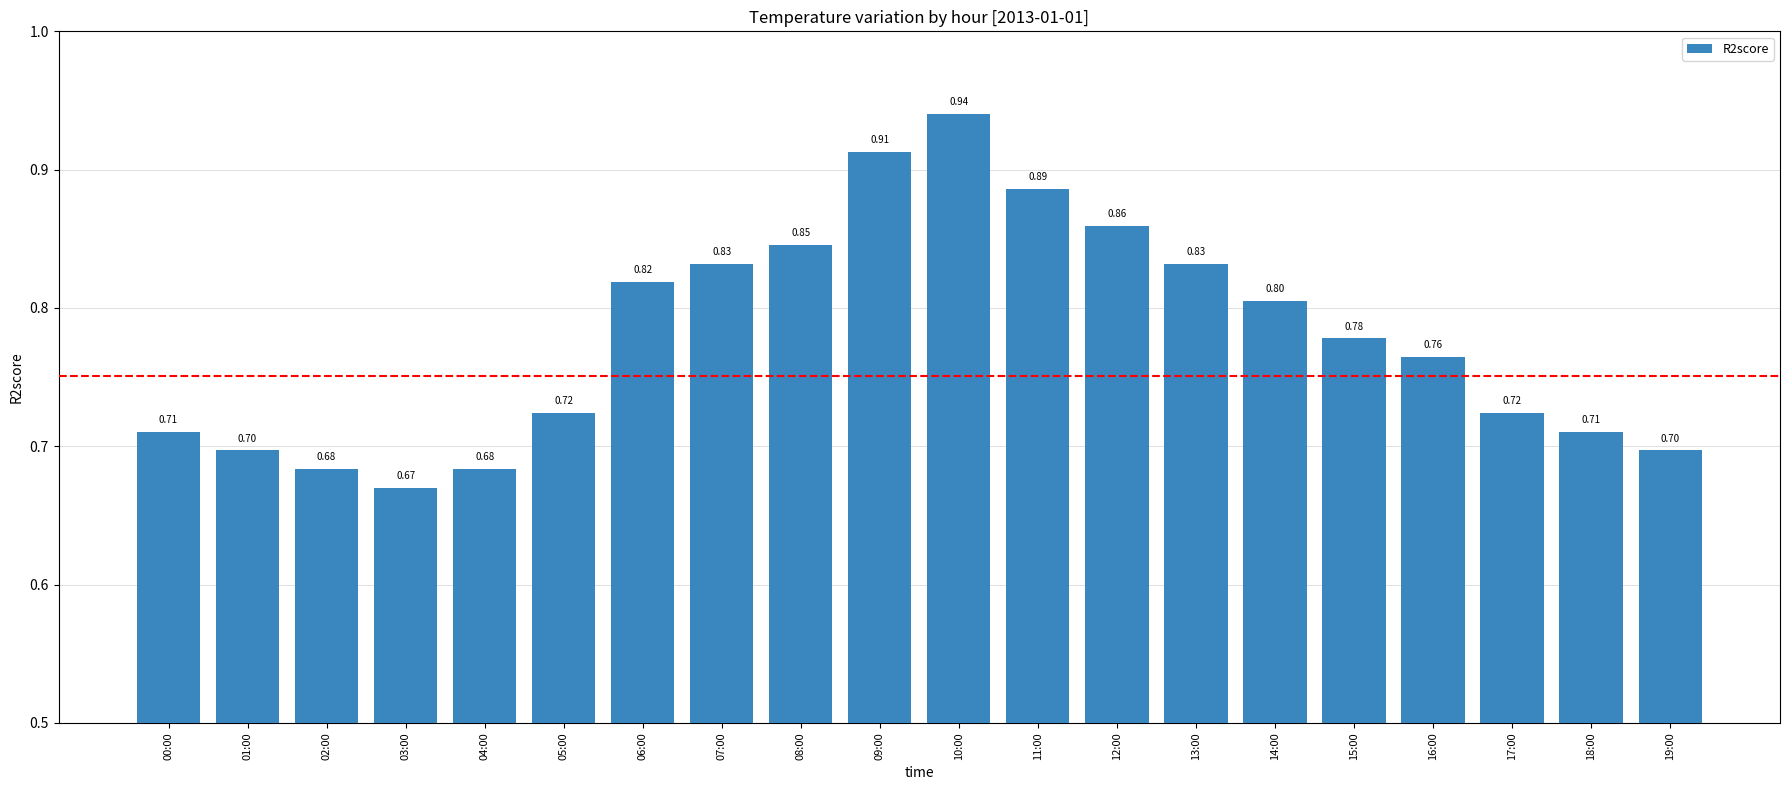

Between 15:00 and 16:00, which is larger?

15:00